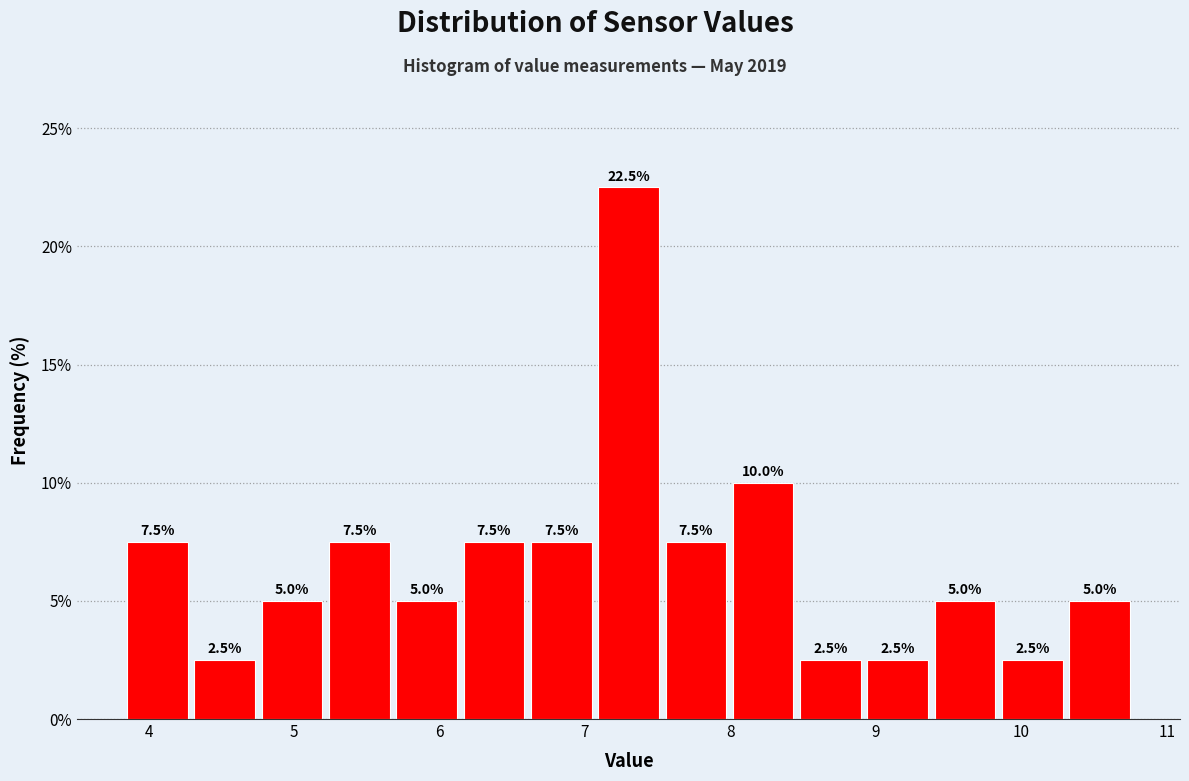

Reading left to right, transcribe this chart: for each bar, give the range it covers on the x-axis and its height. The bar edges are not printed on the chart, so give them approximately, as read against the axis.

3.8 to 4.3: 7.5
4.3 to 4.8: 2.5
4.8 to 5.2: 5.0
5.2 to 5.7: 7.5
5.7 to 6.1: 5.0
6.1 to 6.6: 7.5
6.6 to 7.1: 7.5
7.1 to 7.5: 22.5
7.5 to 8.0: 7.5
8.0 to 8.5: 10.0
8.5 to 8.9: 2.5
8.9 to 9.4: 2.5
9.4 to 9.8: 5.0
9.8 to 10.3: 2.5
10.3 to 10.8: 5.0